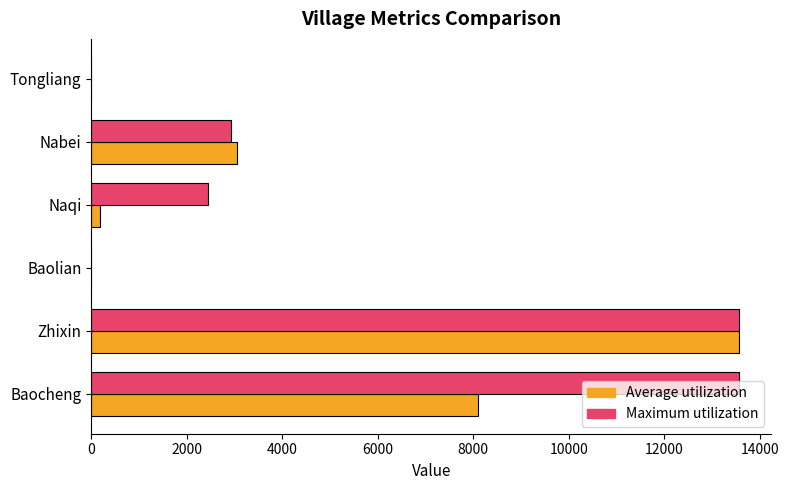

Which series has the largest total across all categories?

Maximum utilization